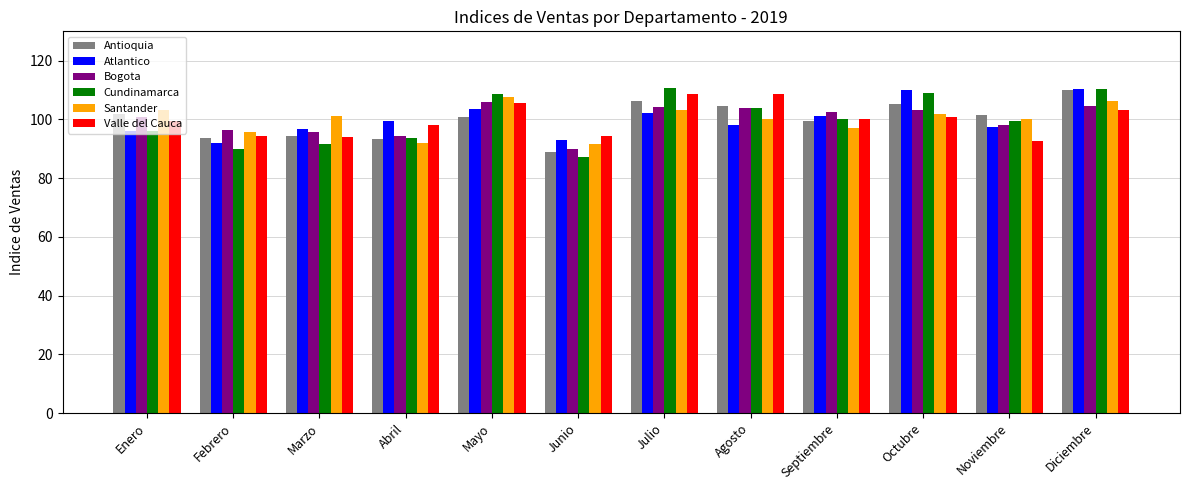

At which label does Atlantico first exceed 99?

Abril